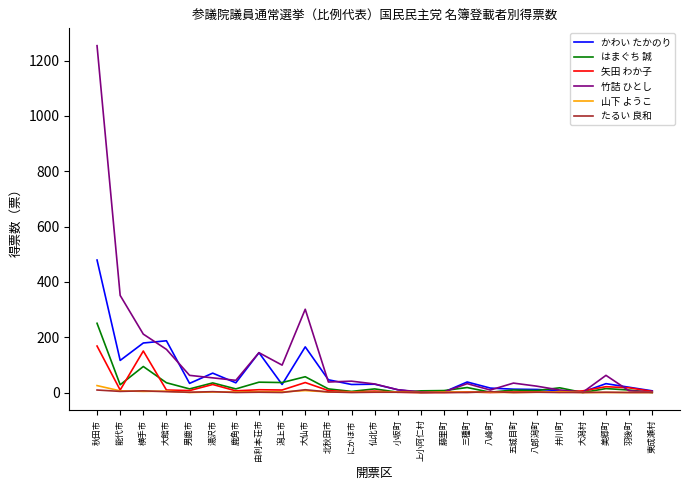

Between 秋田市 and 仙北市, which series saw the biggest shift?

竹詰 ひとし